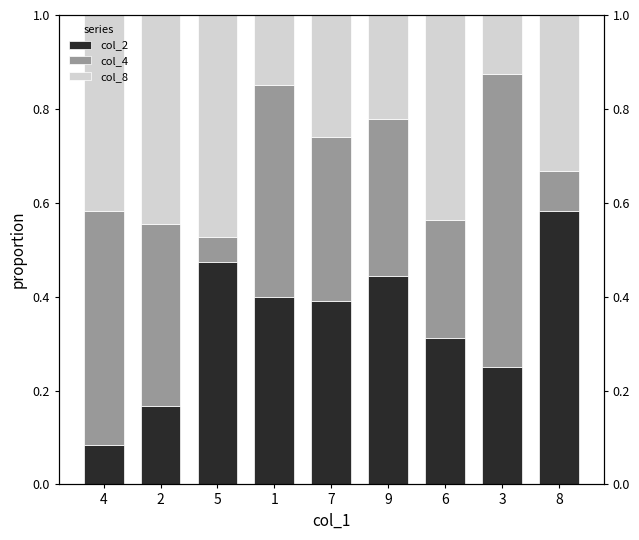

What value does the col_2 series have at 5?

0.5